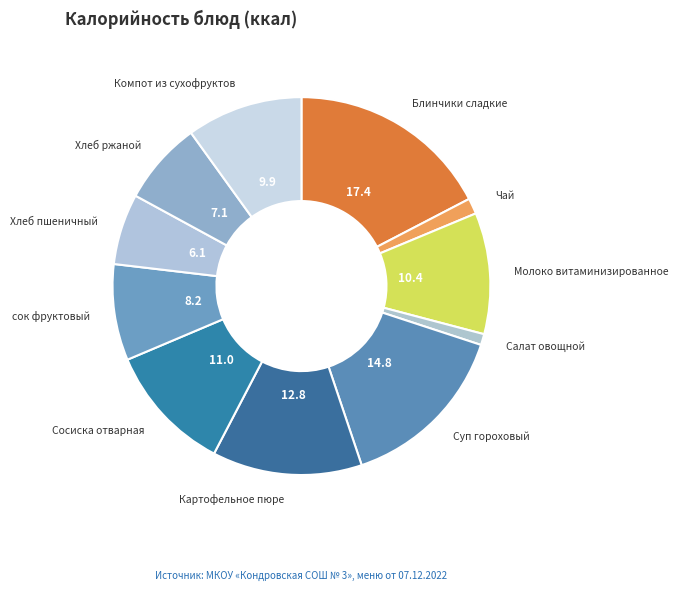

What is the largest slice in the pie chart?

Блинчики сладкие